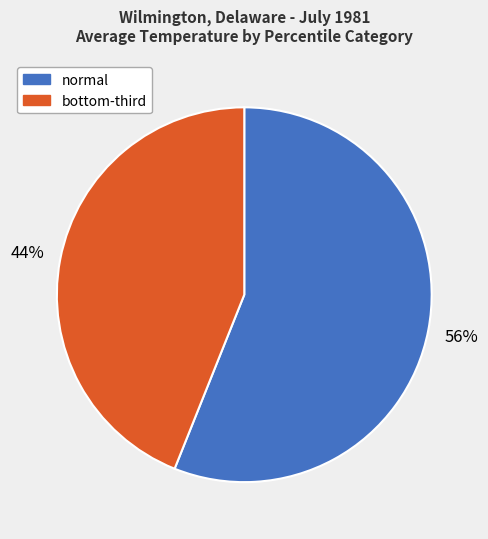

To the nearest percent, what portion does normal represent?

56%